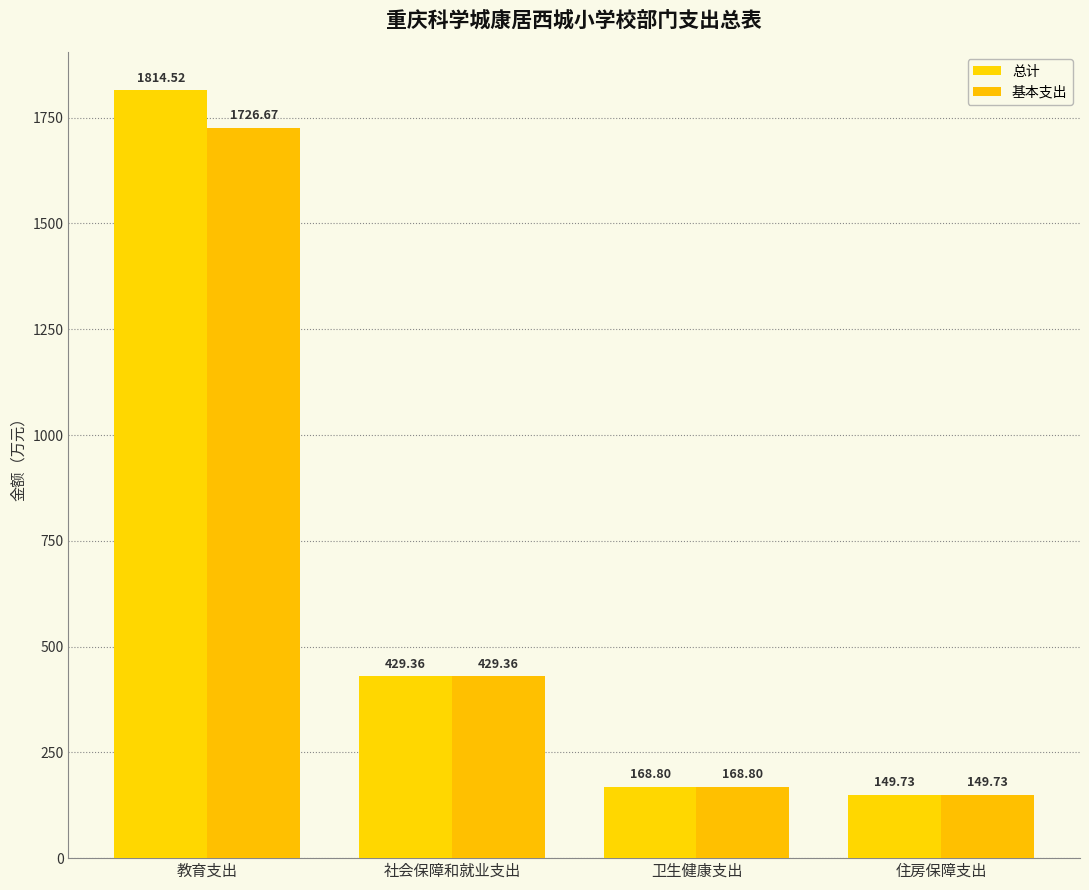

What is the average value of the 总计 series?

640.6